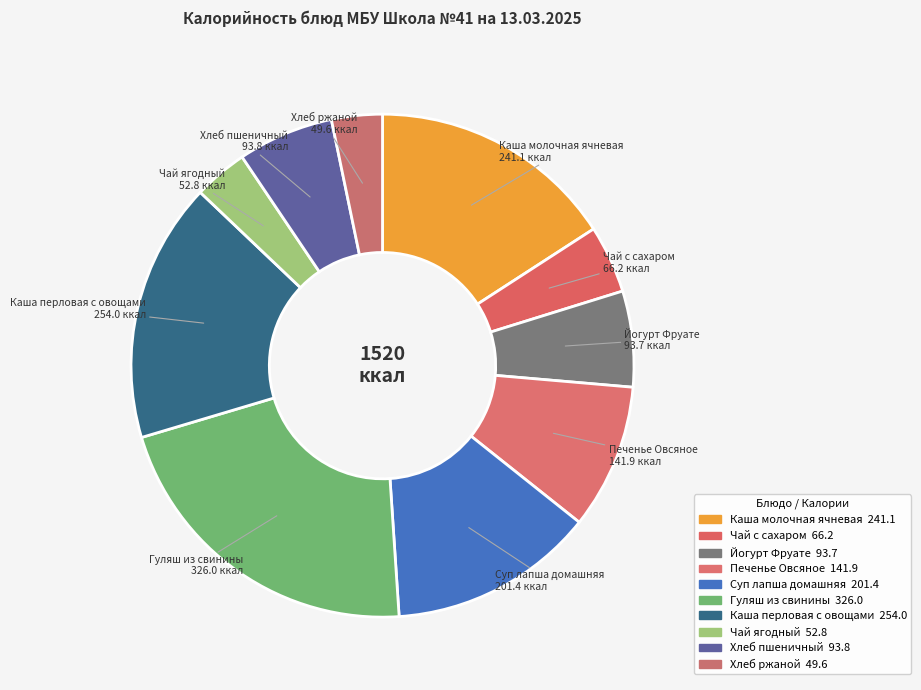

True or false: Чай с сахаром accounts for 18% of the total.

False